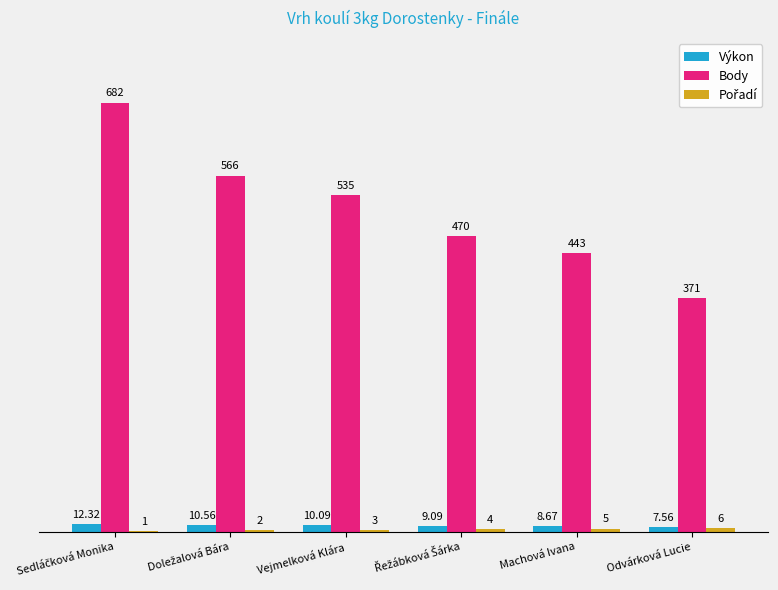

Where is Body nearest to the value 526?

Vejmelková Klára